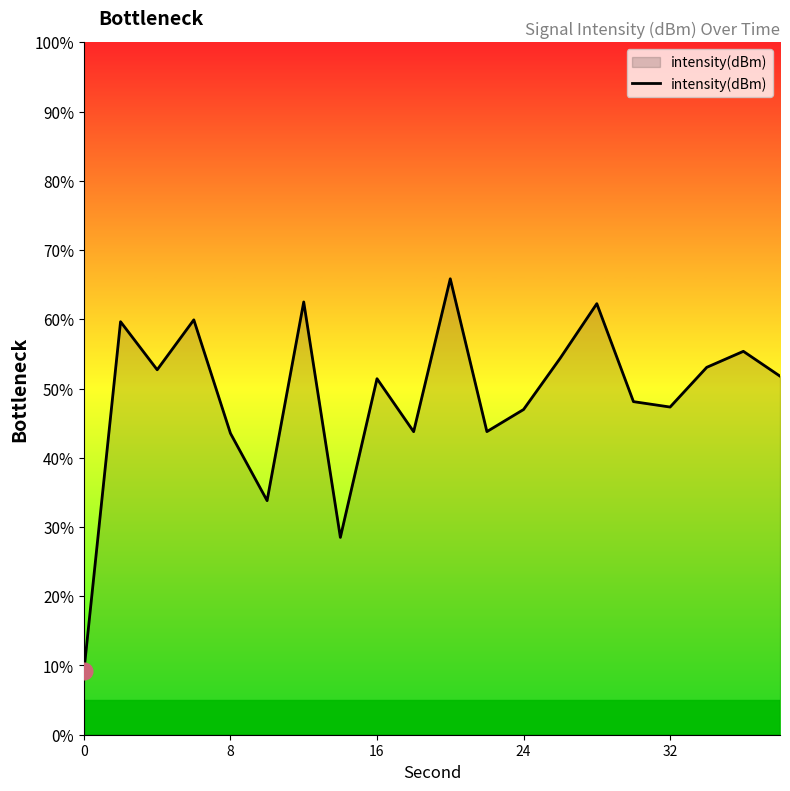

What is the smallest value displayed?

9.2